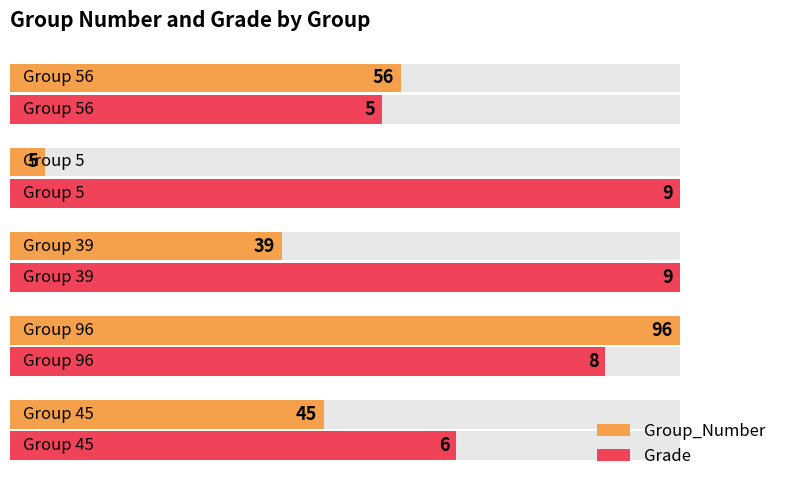

How many bars are there in total?

10